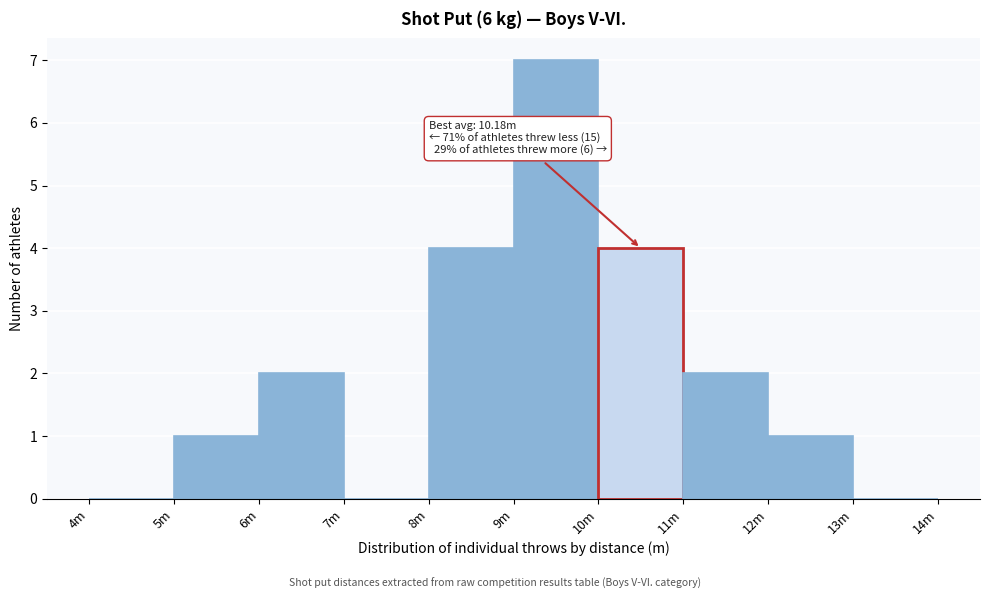

Reading left to right, what are all the values shown in this chart?

4m=0	5m=1	6m=2	7m=0	8m=4	9m=7	10m=4	11m=2	12m=1	13m=0